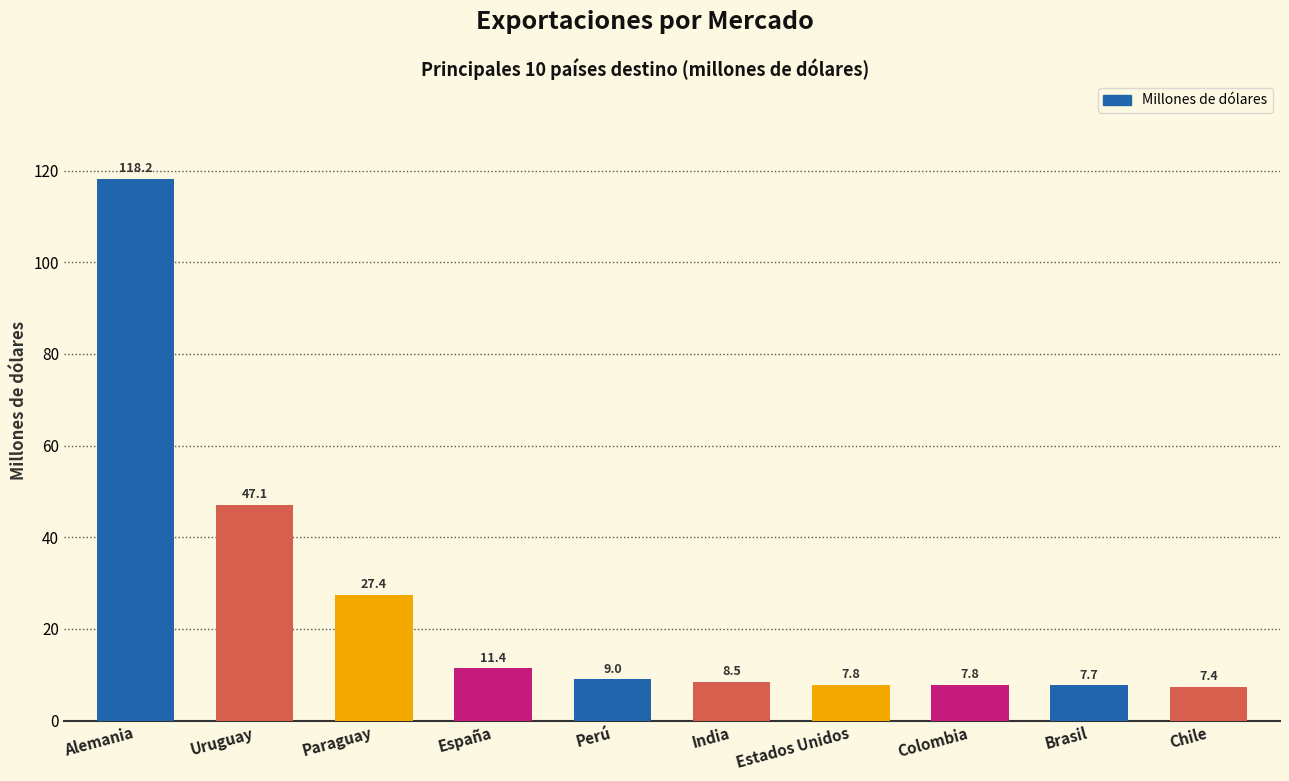

True or false: the data shows 2.7 at Estados Unidos.

False